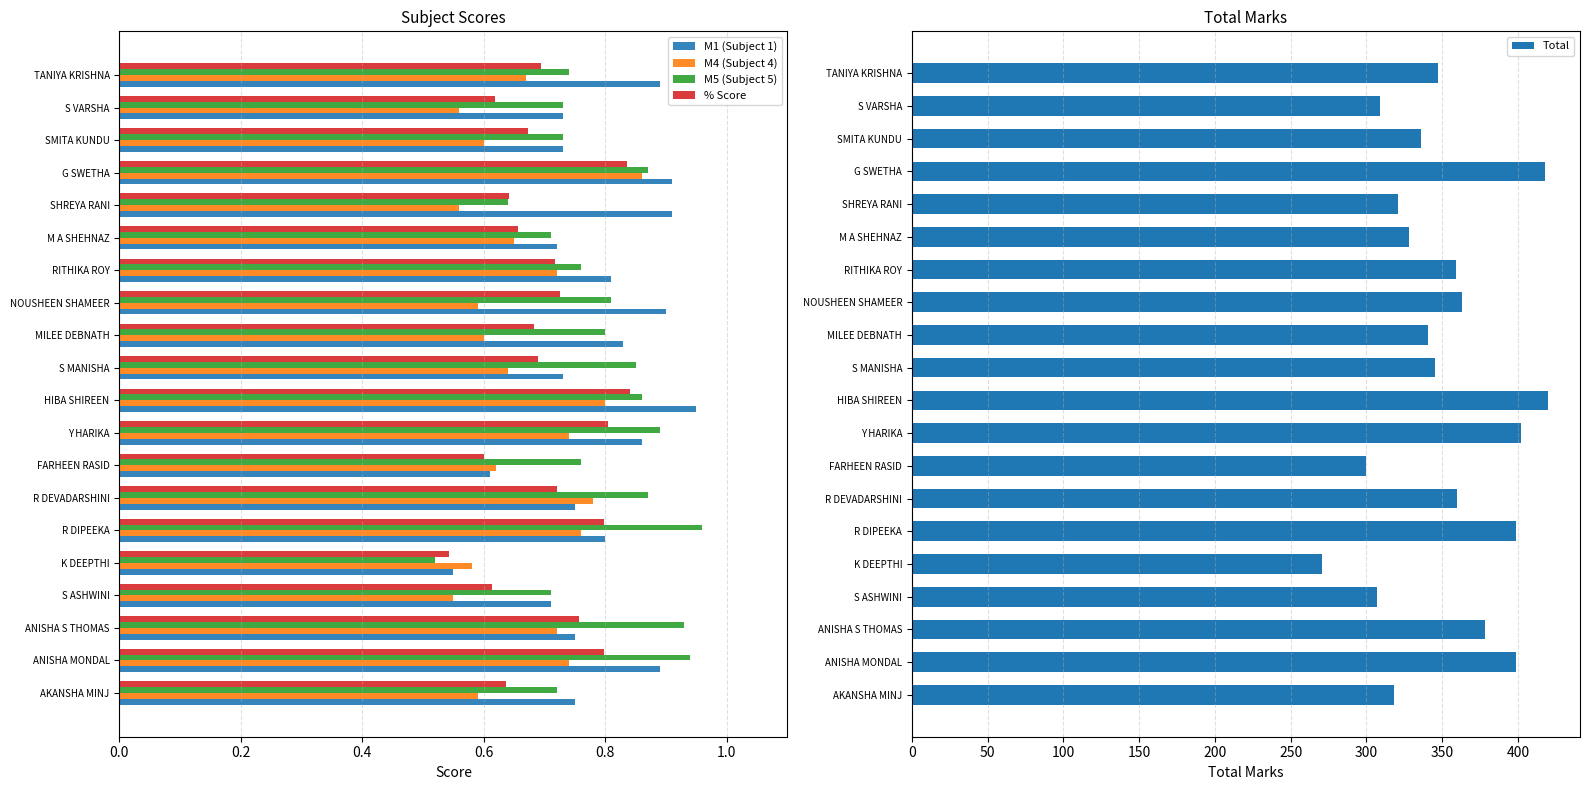

How many values in the Total series exceed 347?

9